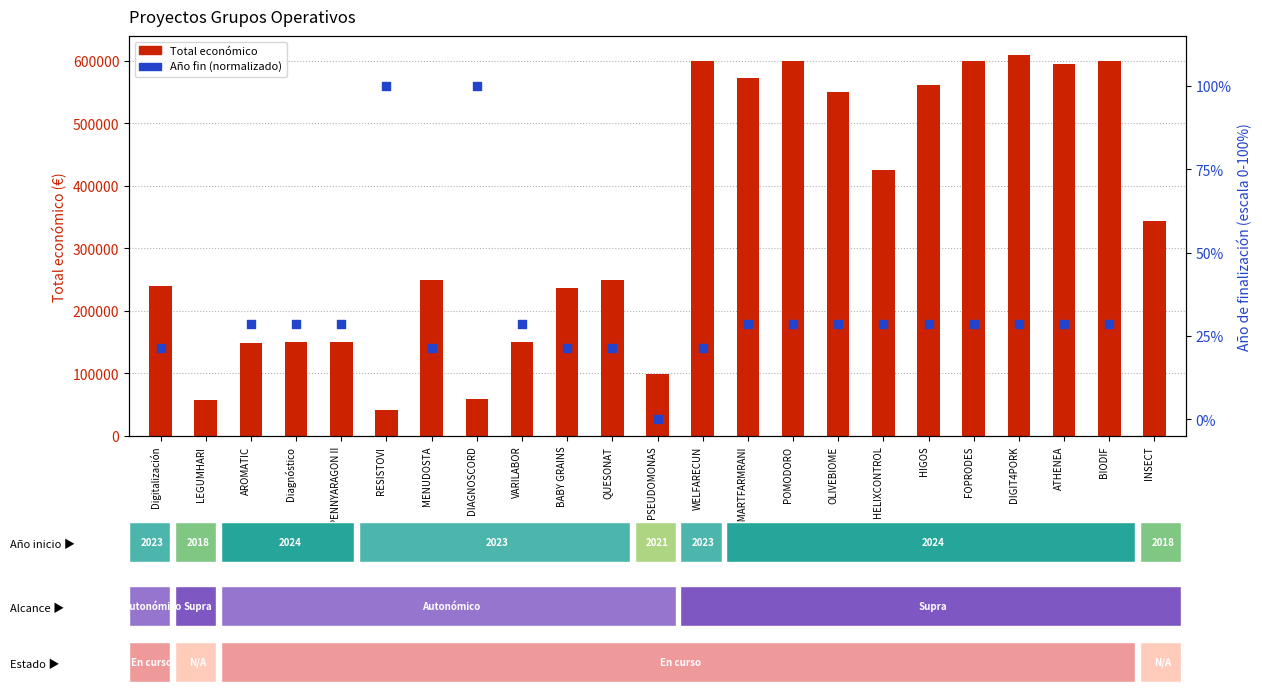

Is the value of Año de finalización (norm.) at WELFARECUN greater than the value of Total económico at RESISTOVI?

No